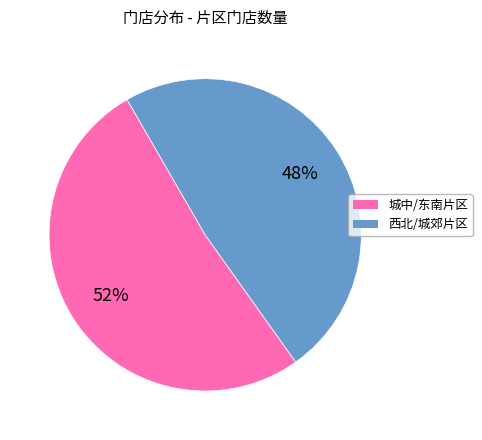

To the nearest percent, what is the average slice percentage?

50%